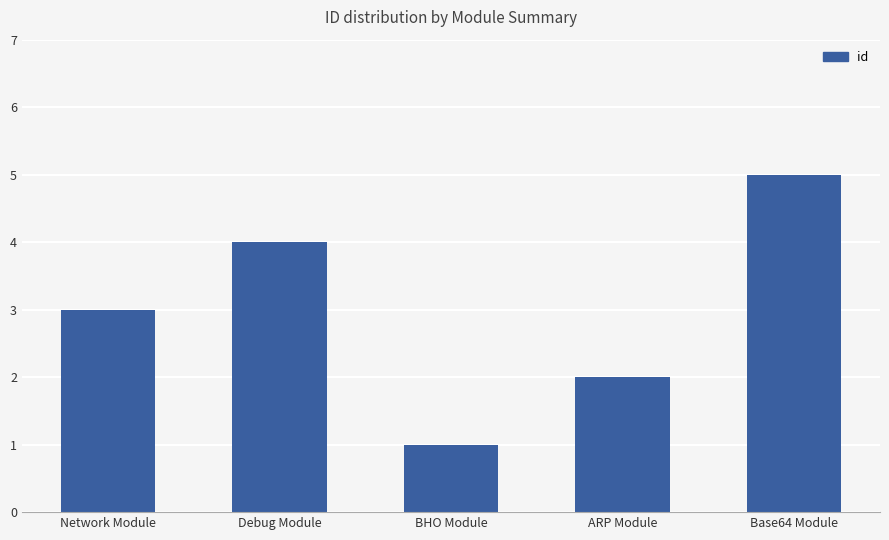

What is the minimum value shown in the chart?

1